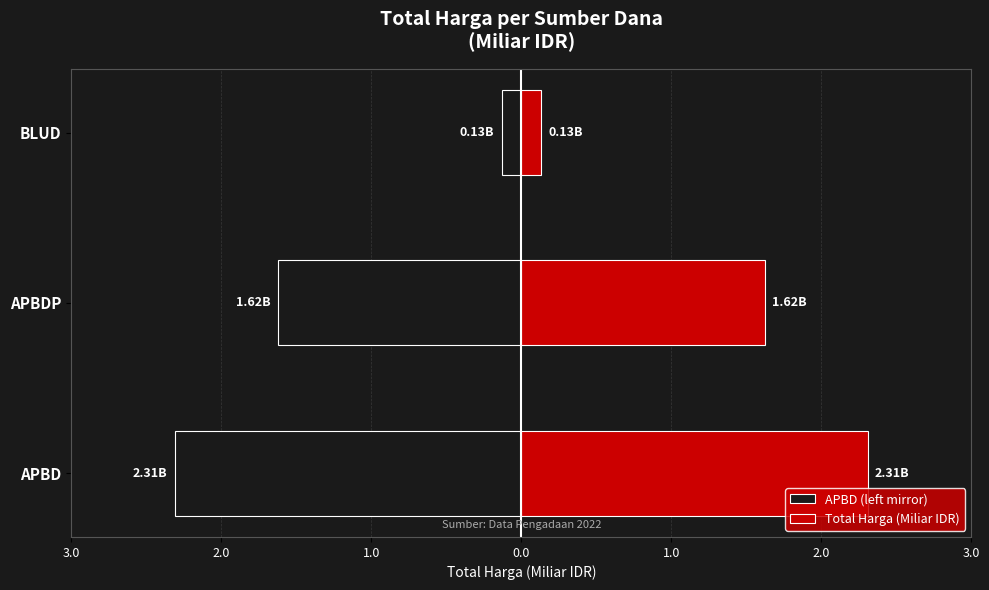

How many groups of bars are there?

3